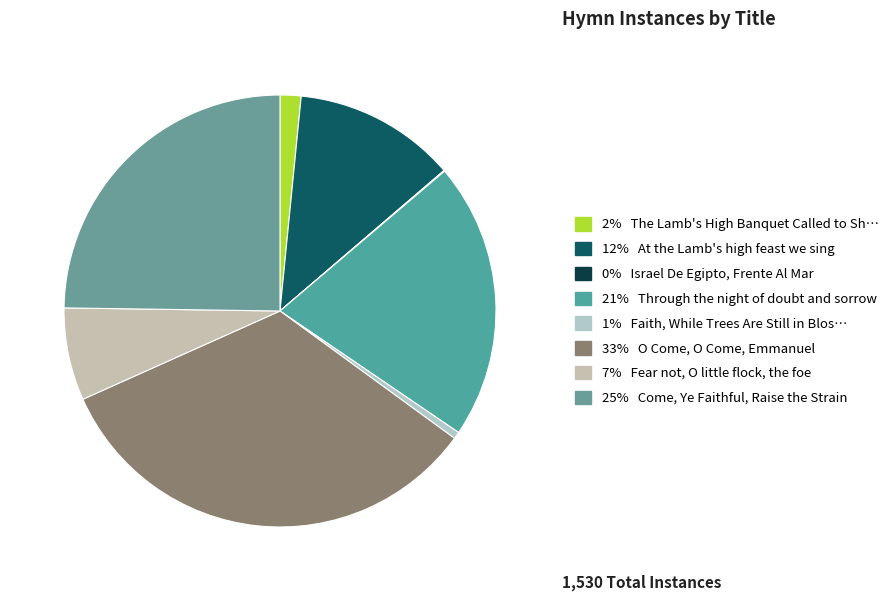

Which slice is the largest?

33% O Come, O Come, Emmanuel